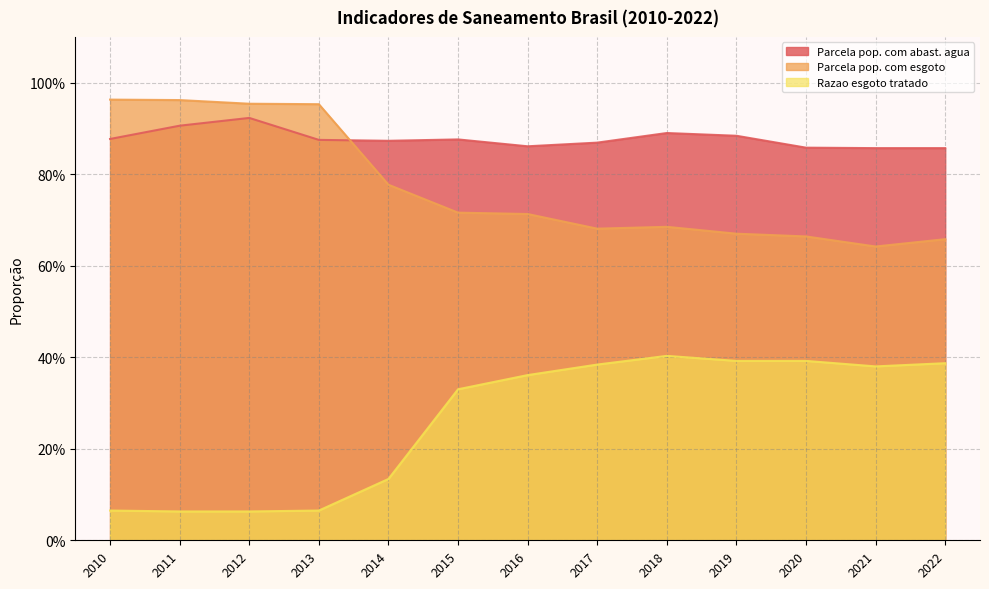

Does the chart have visible grid lines?

Yes